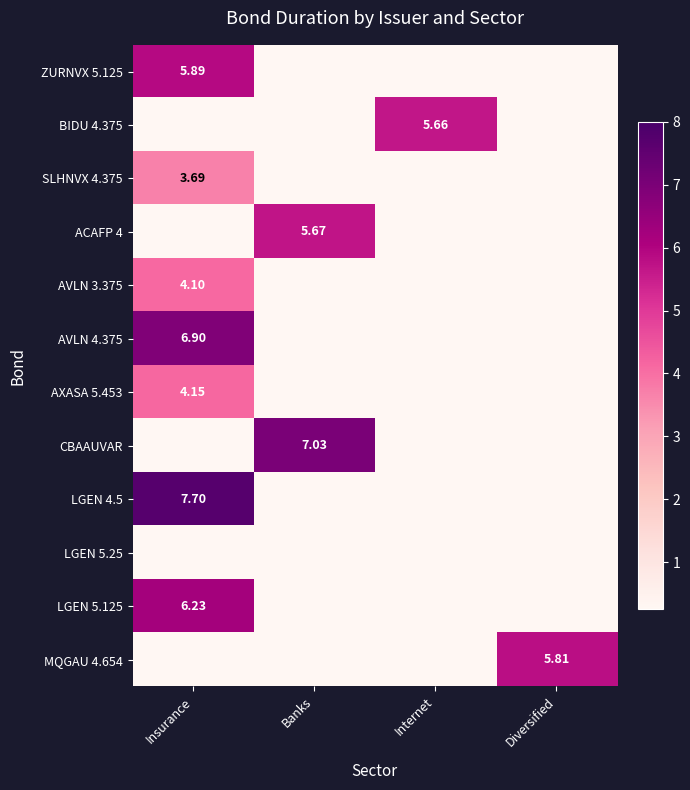

How many series are shown in this chart?

12